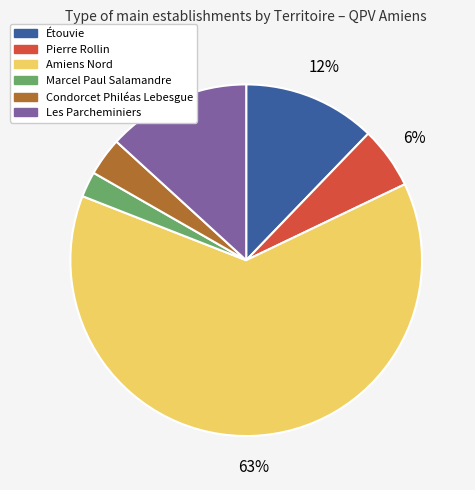

Do Marcel Paul Salamandre and Amiens Nord together represent more than half of the pie?

Yes